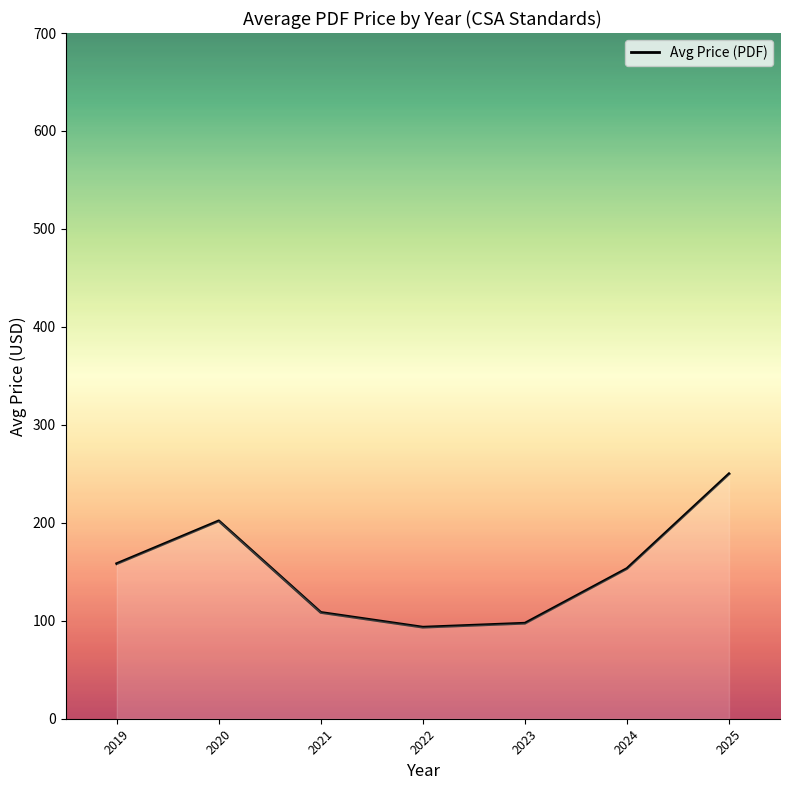

Approximately how many times larger is the value at 2024 compared to 2022?

1.6